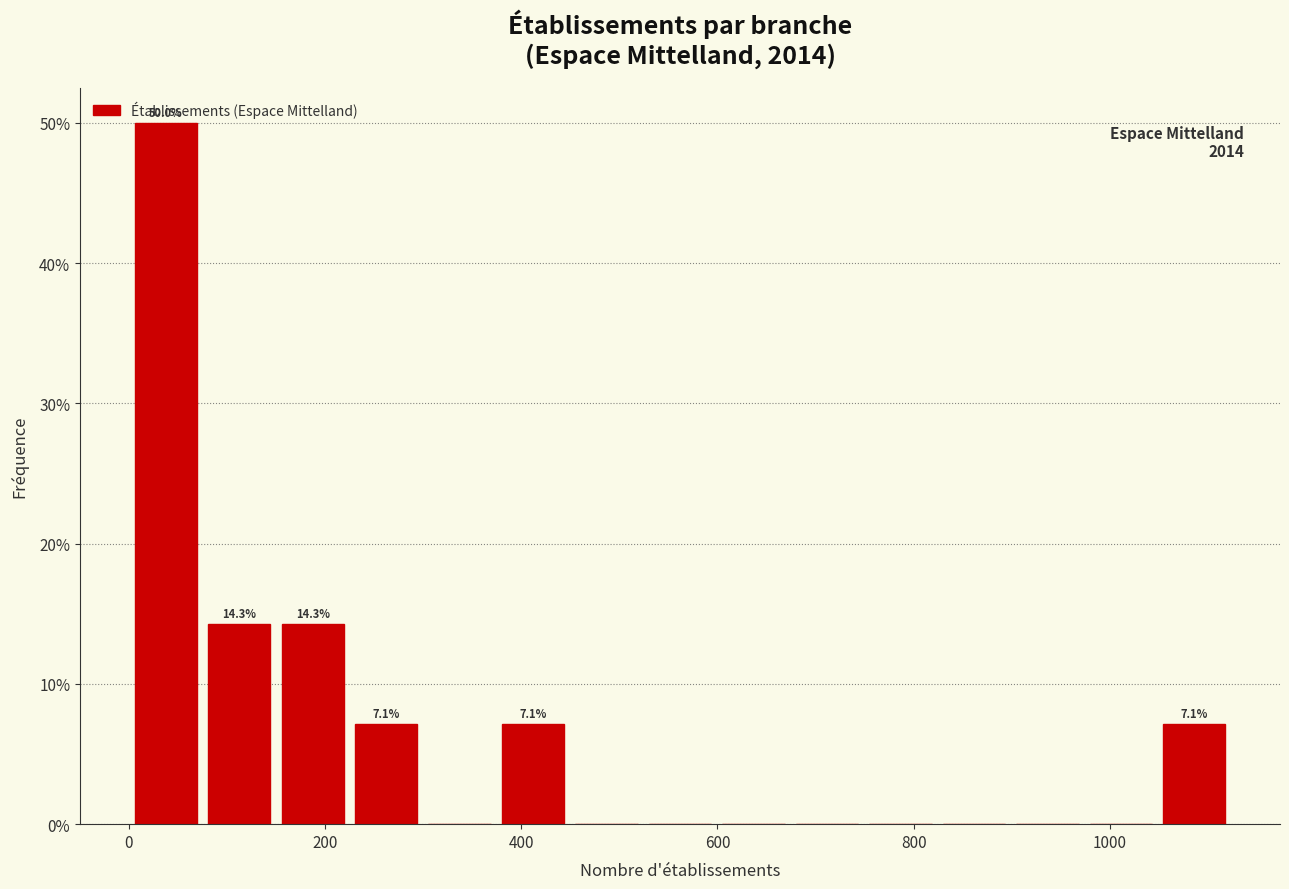

Around what value on the x-axis is the tallest bar? Give the approximate position of its centre, as read against the axis.

40